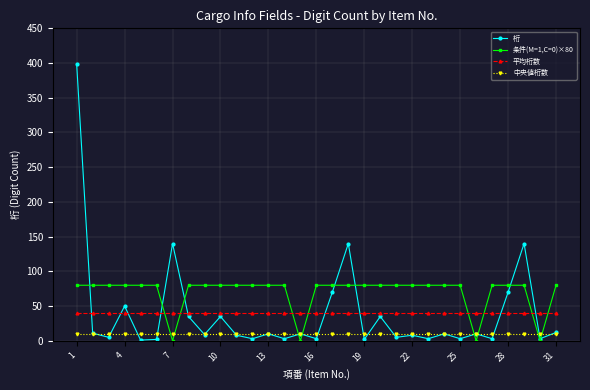

What are all the series names shown in the legend?

桁, 条件(M=1,C=0)×80, 平均桁数, 中央値桁数